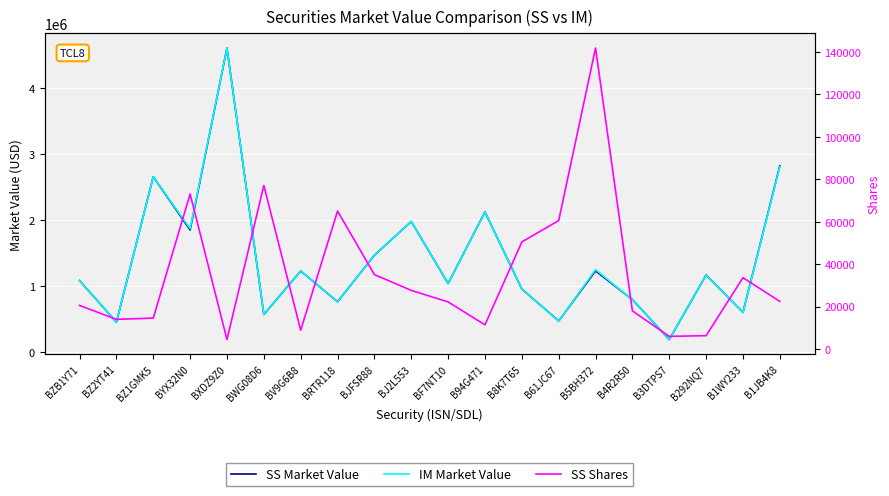

Which series changed the most between BWG08D6 and B3DTPS7?

IM Market Value